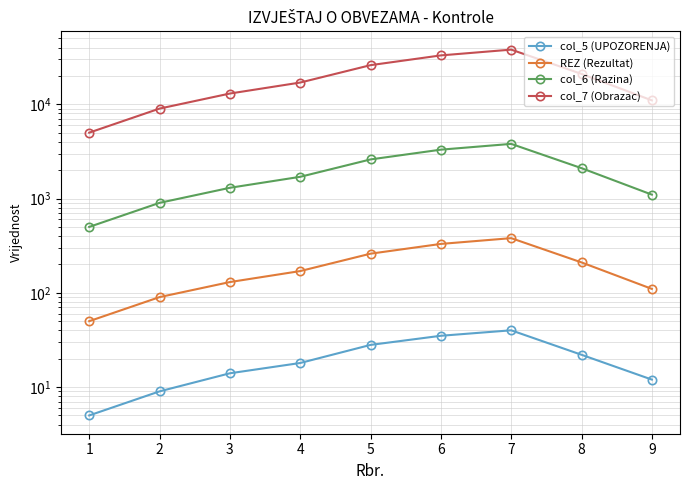

At which category is the sum across all series the highest?

7